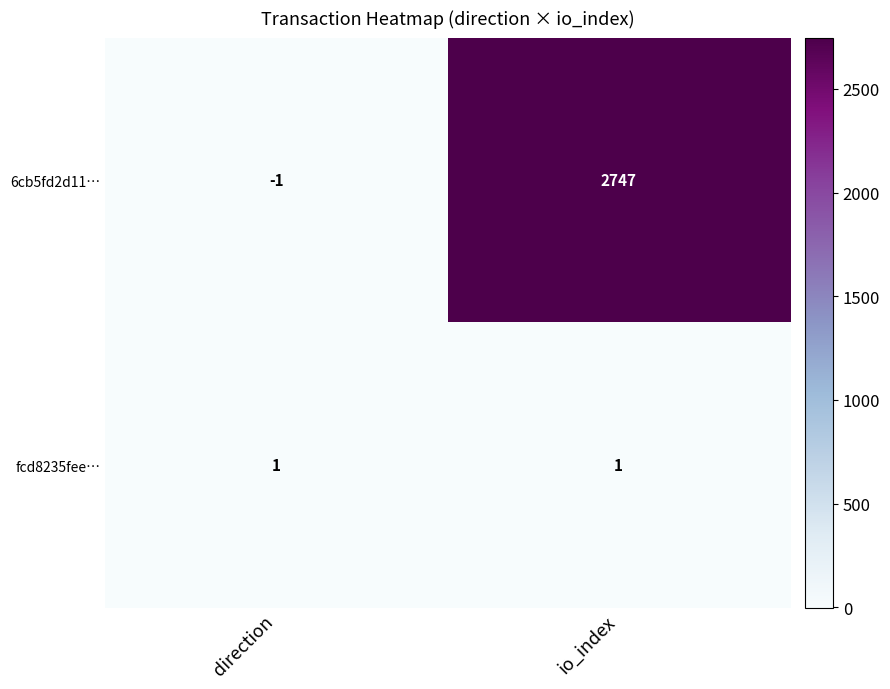

How many categories are shown in the chart?

2